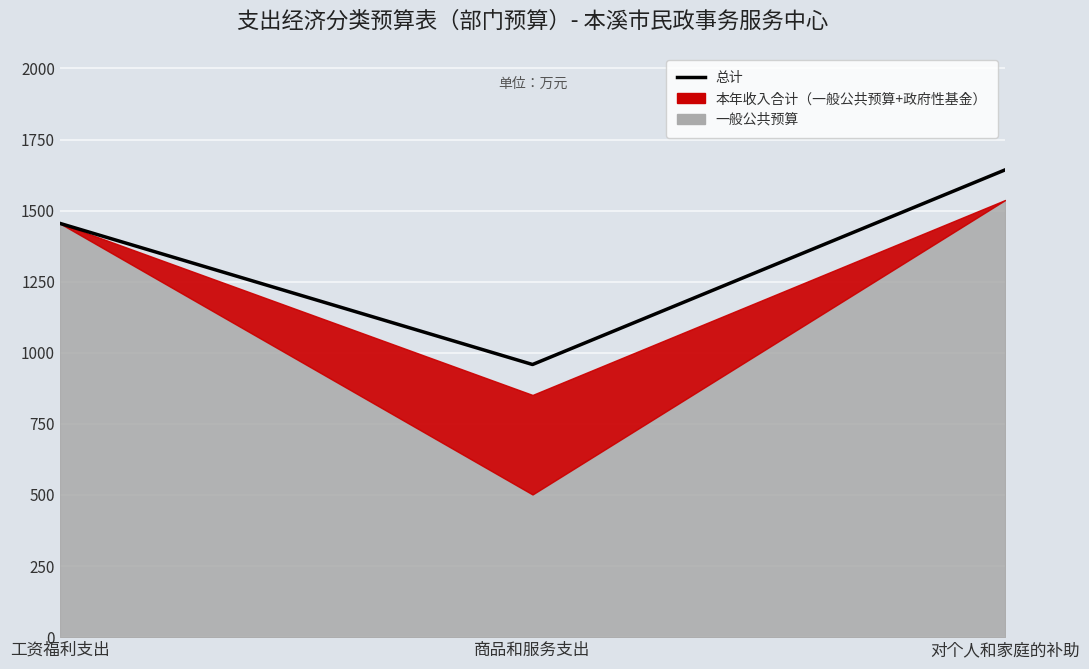

Which label corresponds to the largest value in the chart?

对个人和家庭的补助